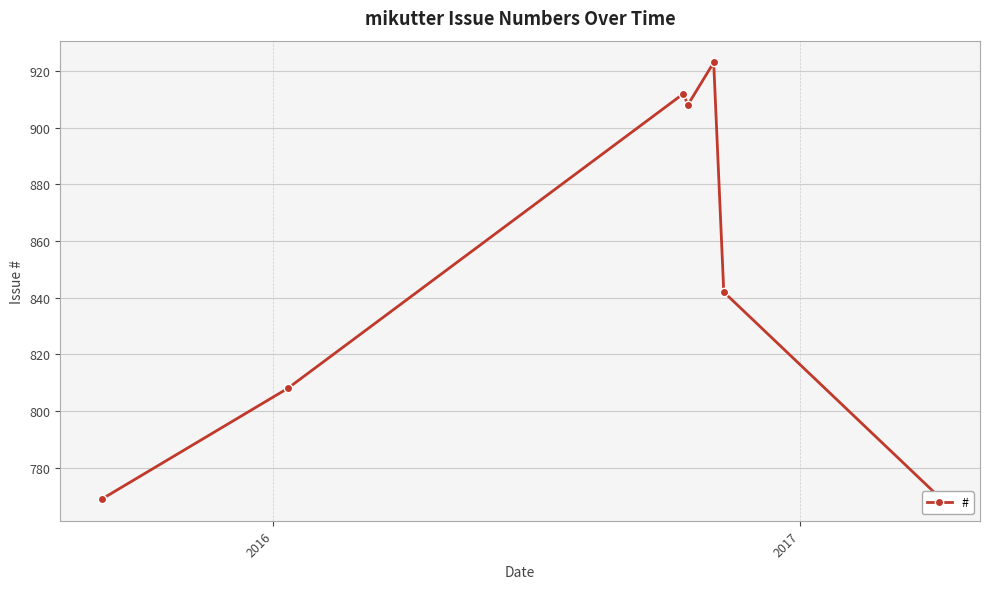

What is the smallest value displayed?

769